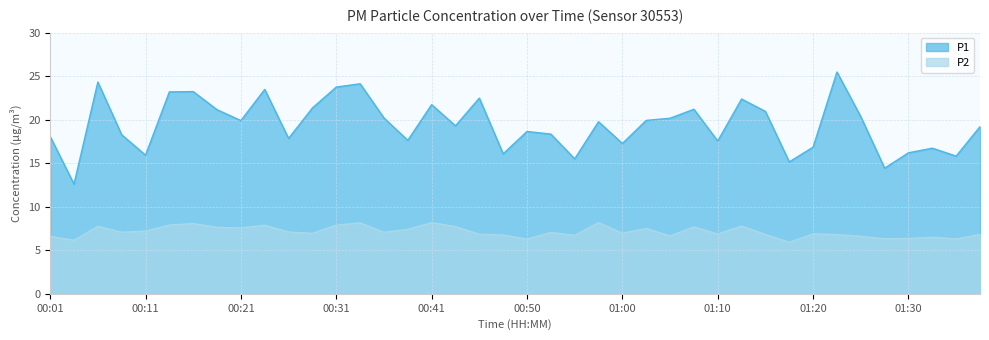

Which series has the widest spread of values?

P1